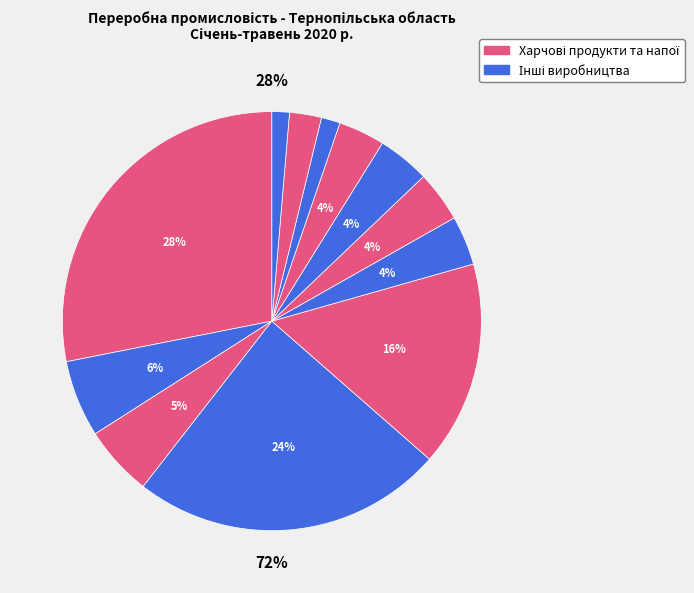

Count the number of slices in the pie.

12